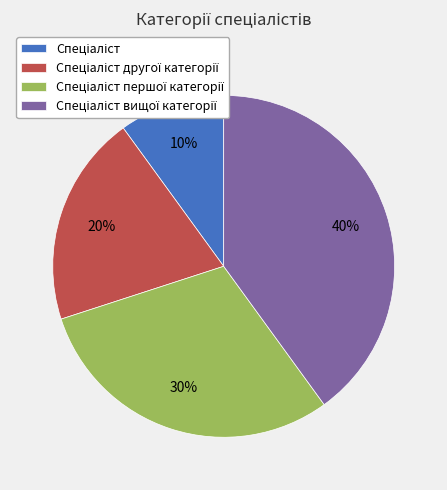

To the nearest percent, what is the difference between the largest and smallest slice percentages?

30%